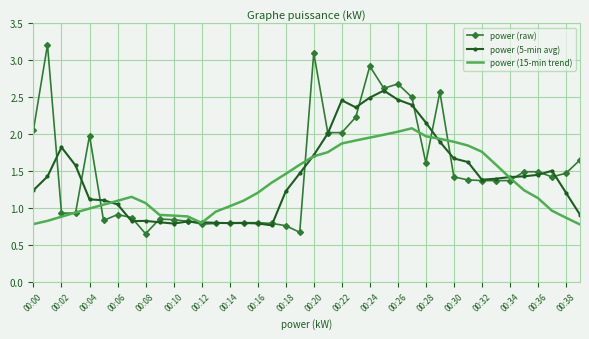

Which series has the largest range (max minus min)?

power (raw)